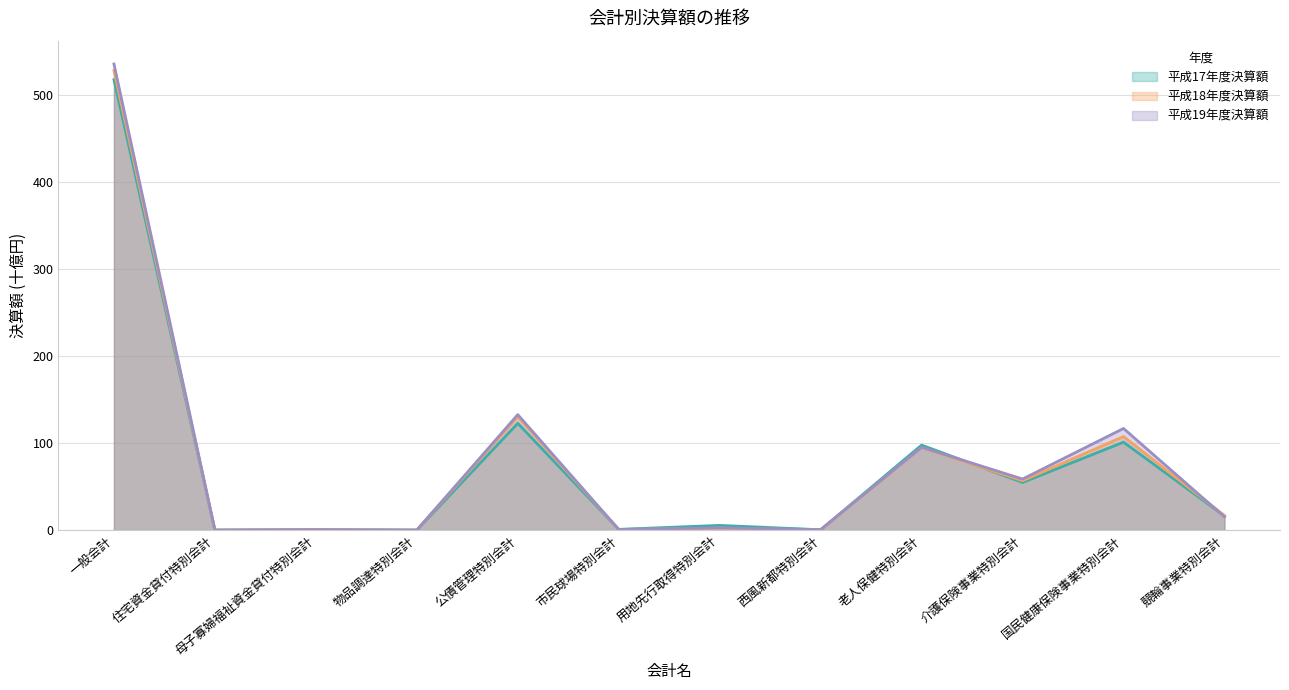

Which series has the widest spread of values?

平成19年度決算額